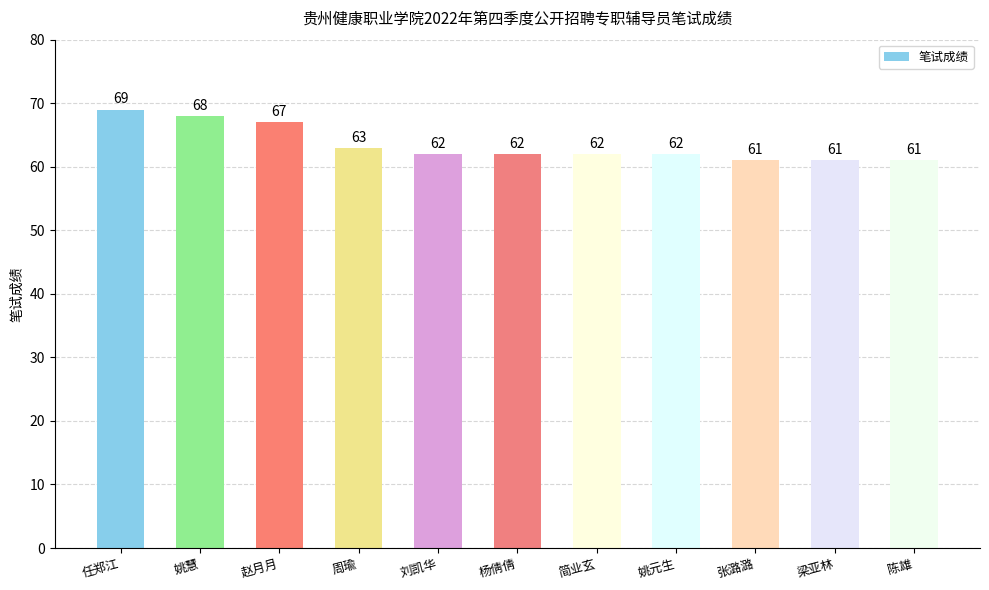

Does the chart contain any negative values?

No